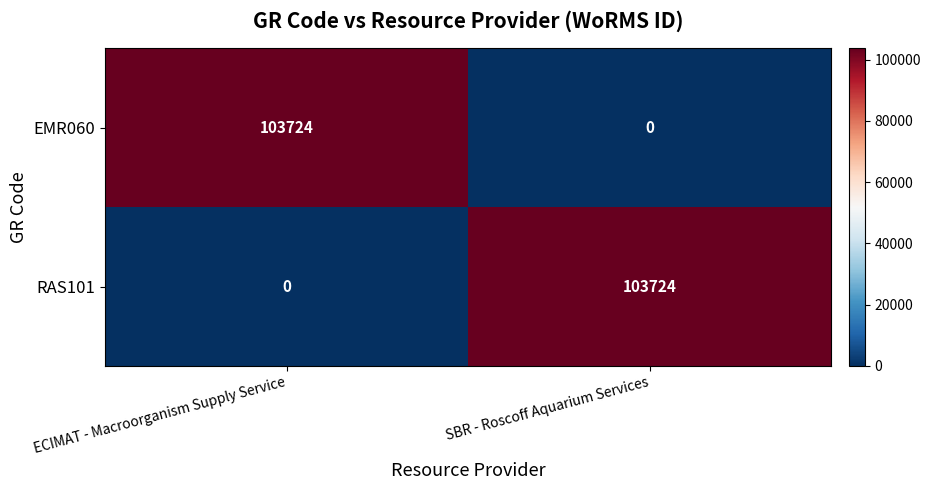

What is the total value across all series at SBR - Roscoff Aquarium Services?

103724